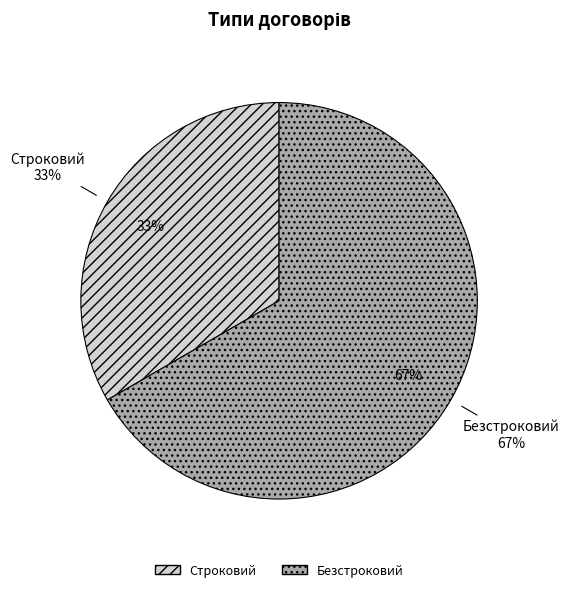

Is it true that Строковий is 33% of the pie?

True